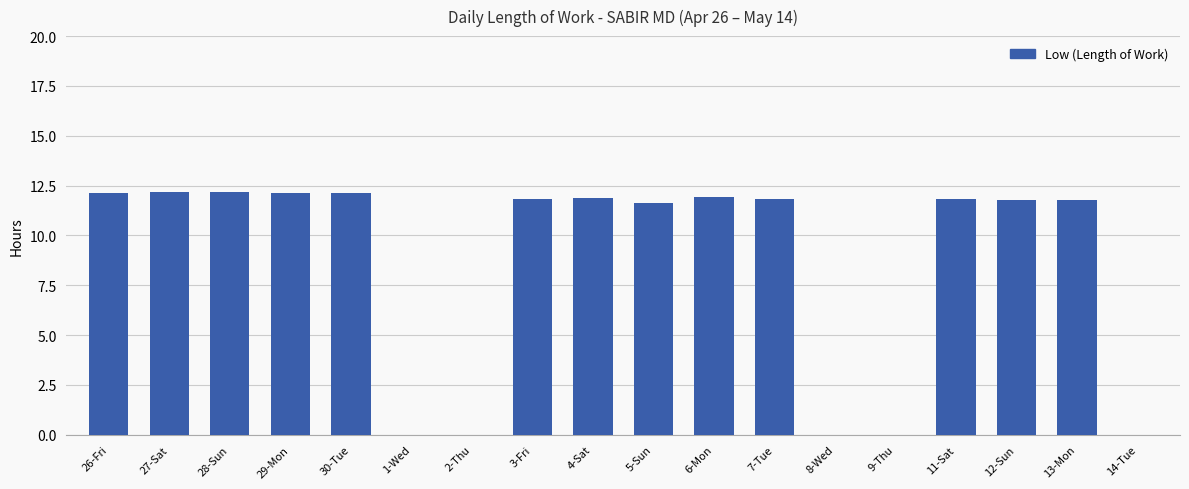

Is it true that the value at 27-Sat is 2.9?

False